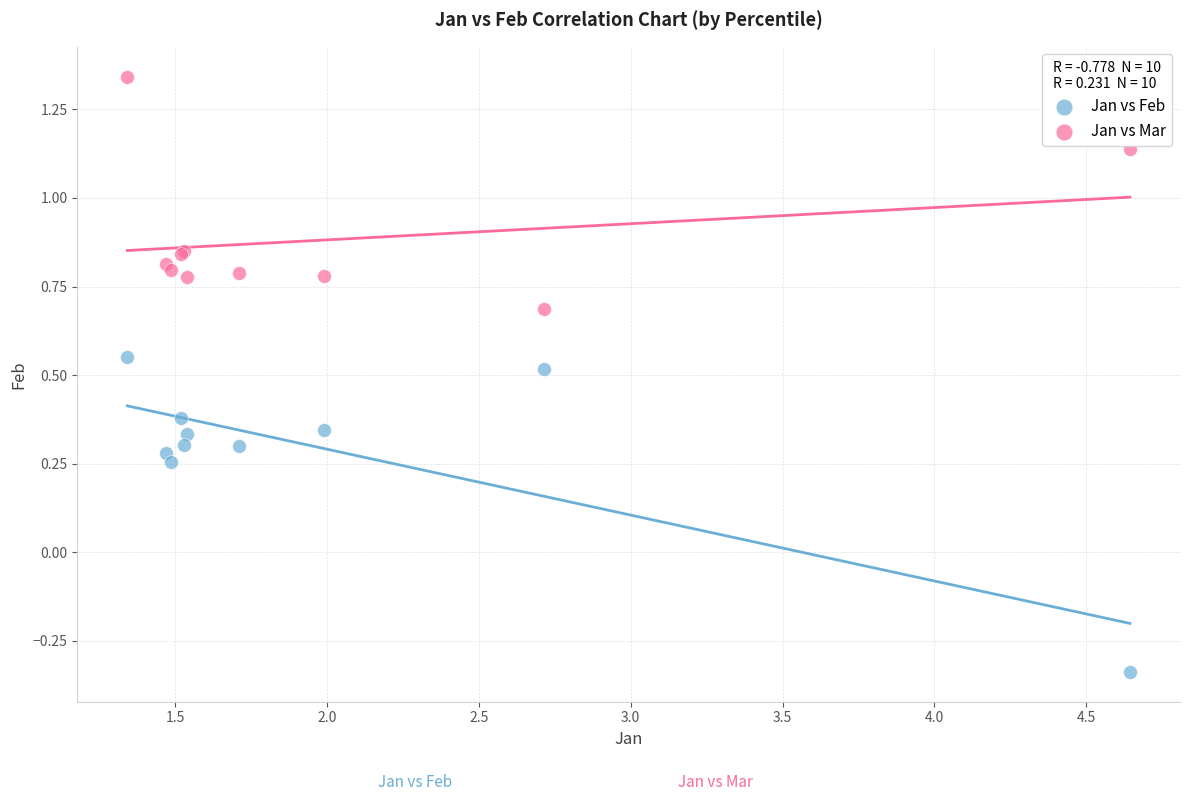

What is the X range (max minus min) for the scatter plot?

3.3